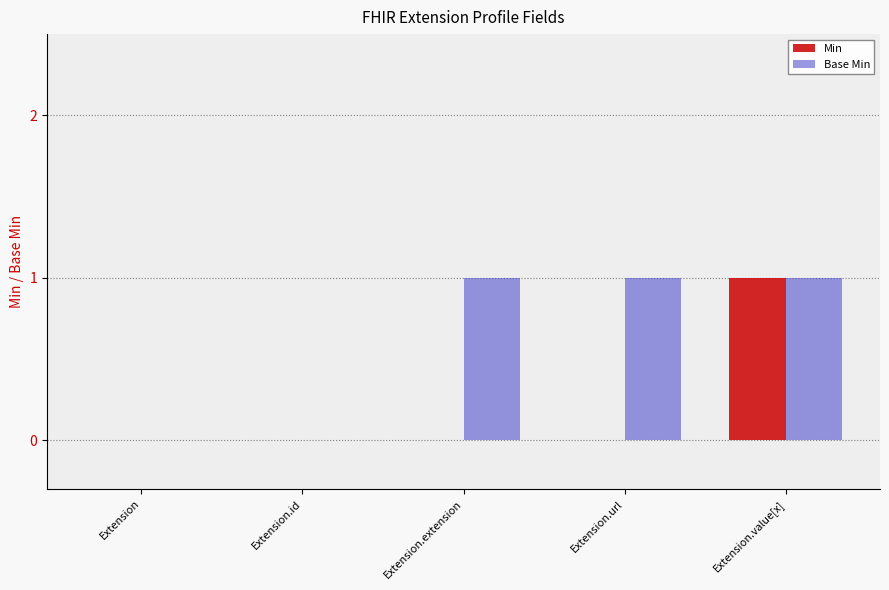

At which category is the sum across all series the highest?

Extension.value[x]